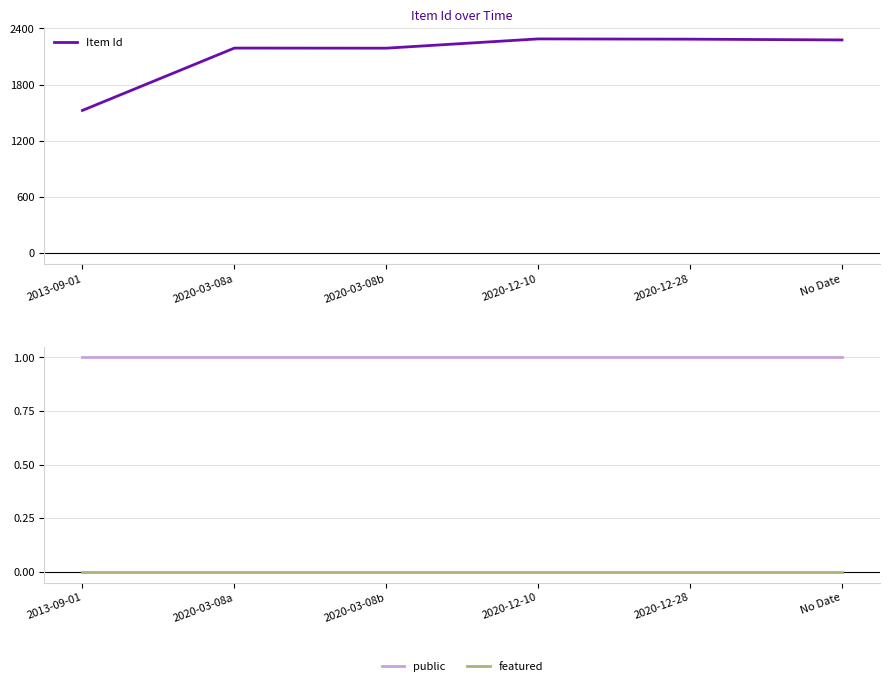

What is the sum of all Item Id values?

12754